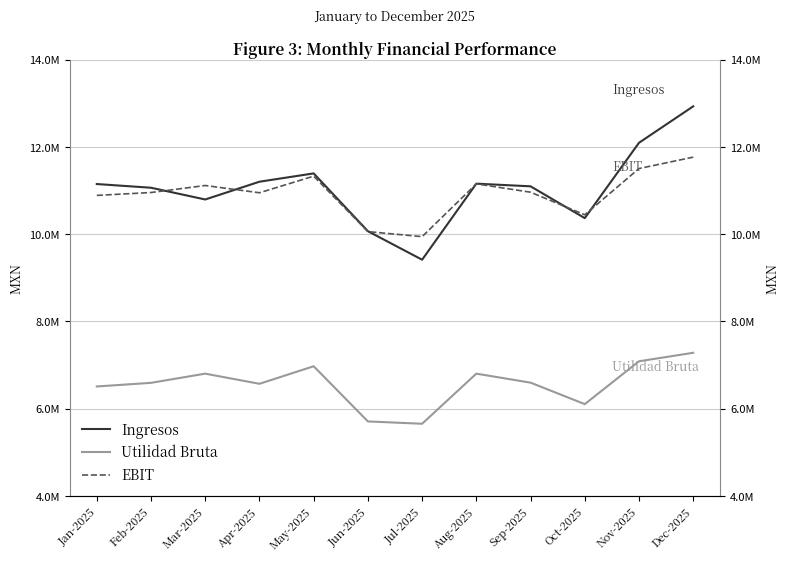

True or false: Ingresos and Utilidad Bruta cross at least once.

False